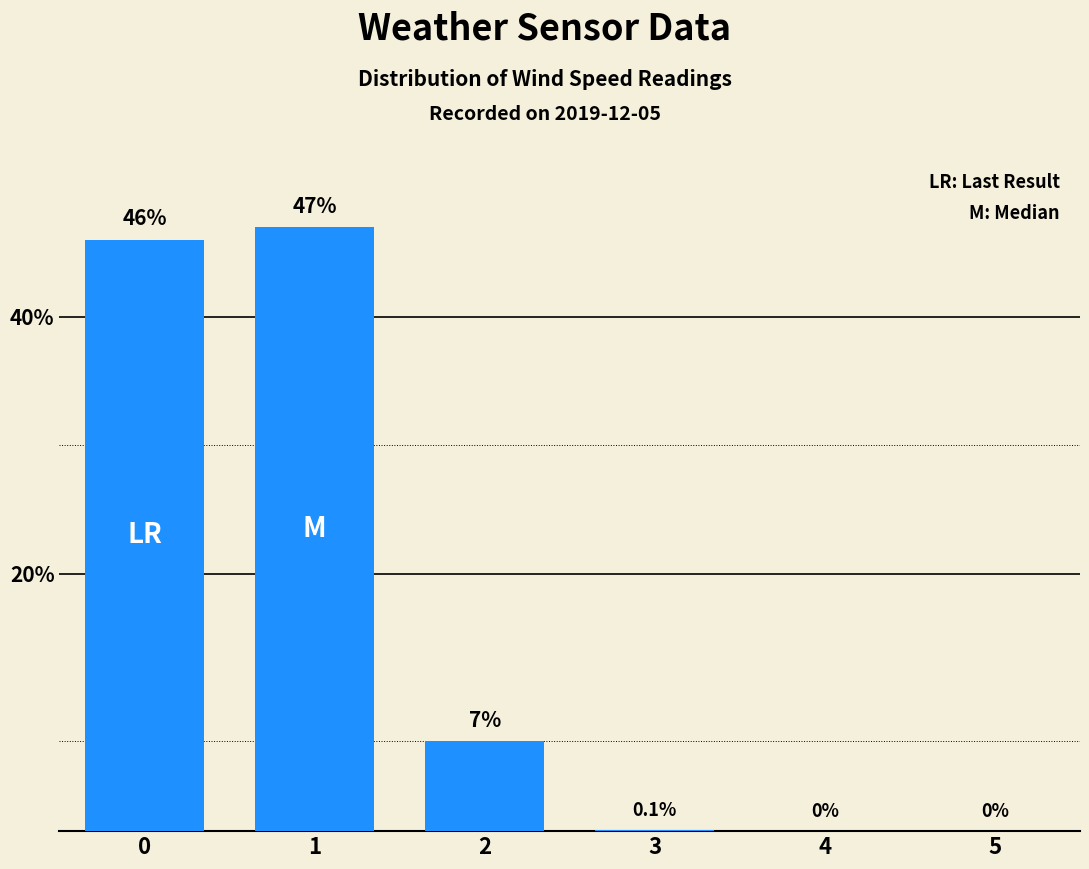

Count the number of categories in the chart.

6